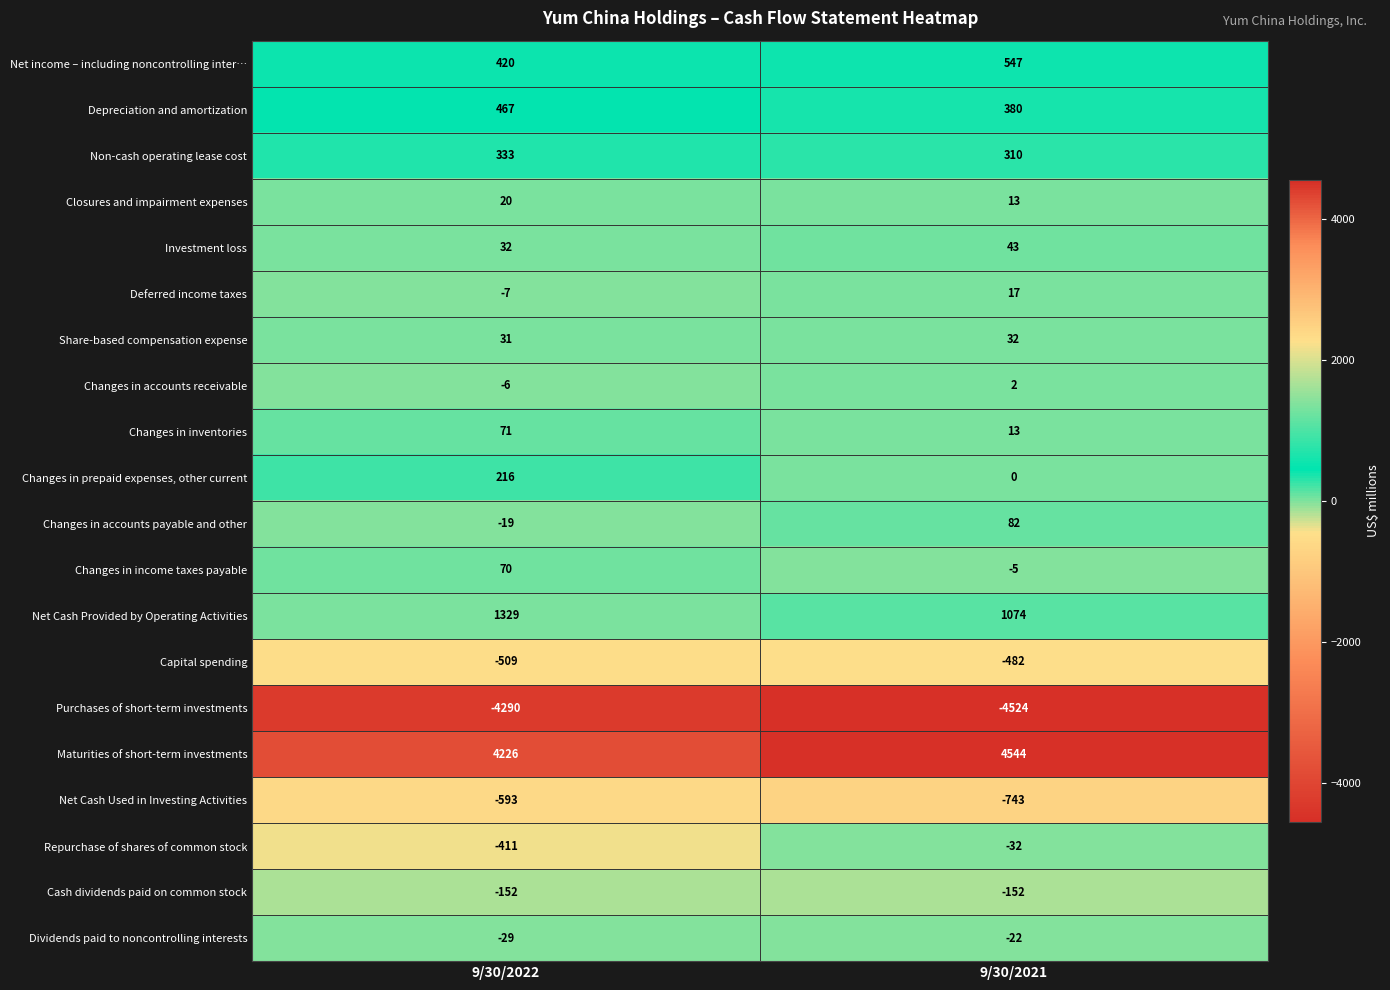

How many series are shown in this chart?

20